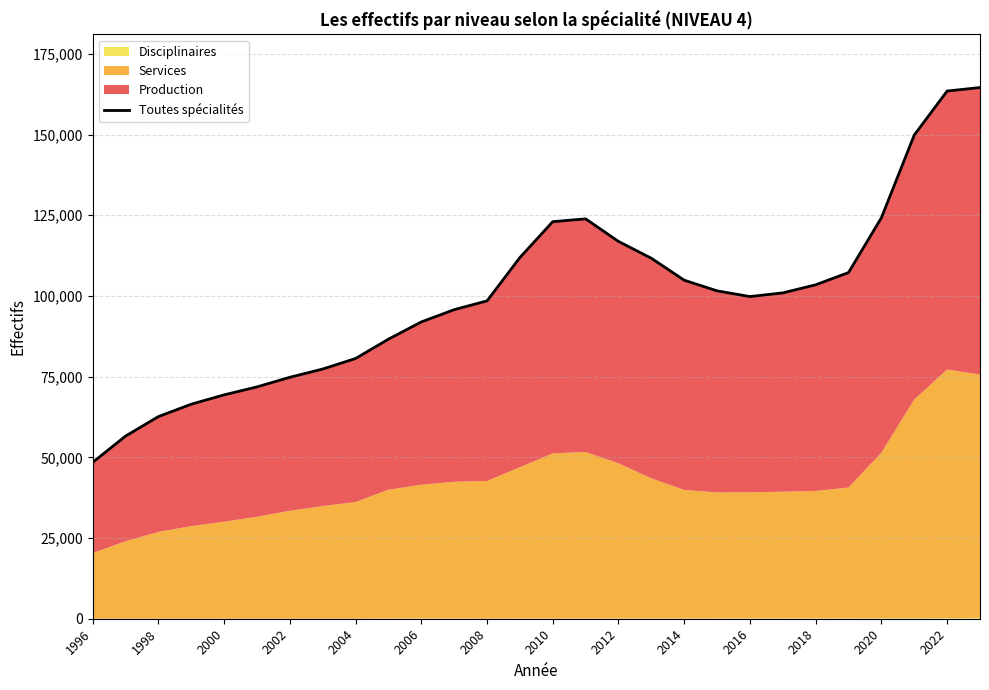

How many data points does each series have?

28